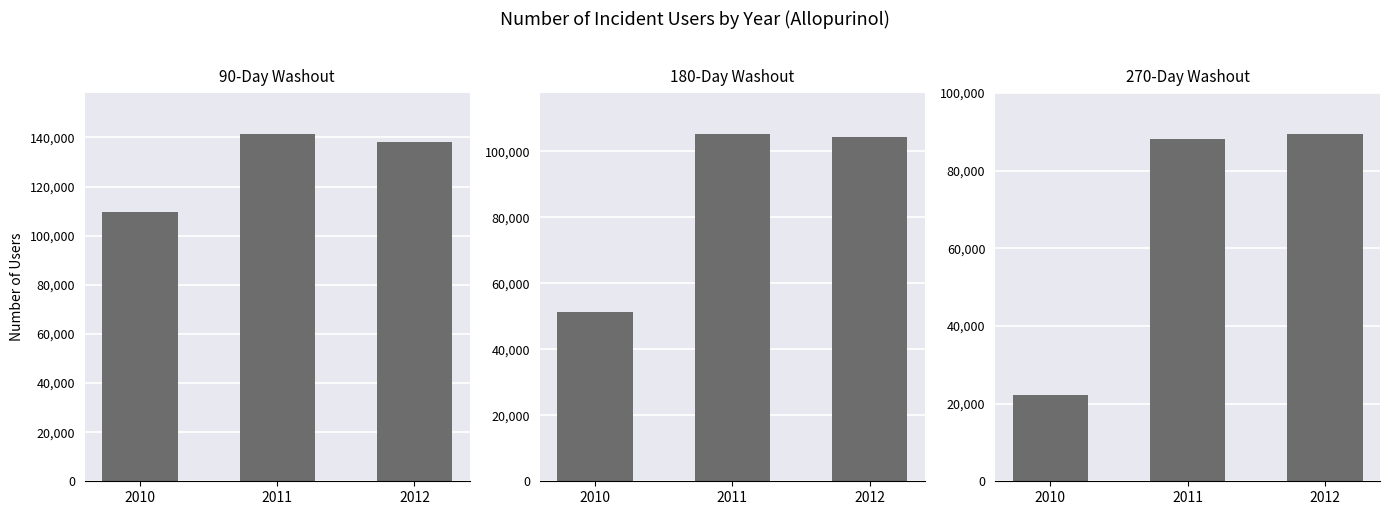

At 2010, list the series in order from smallest to largest.

270-Day Washout, 180-Day Washout, 90-Day Washout